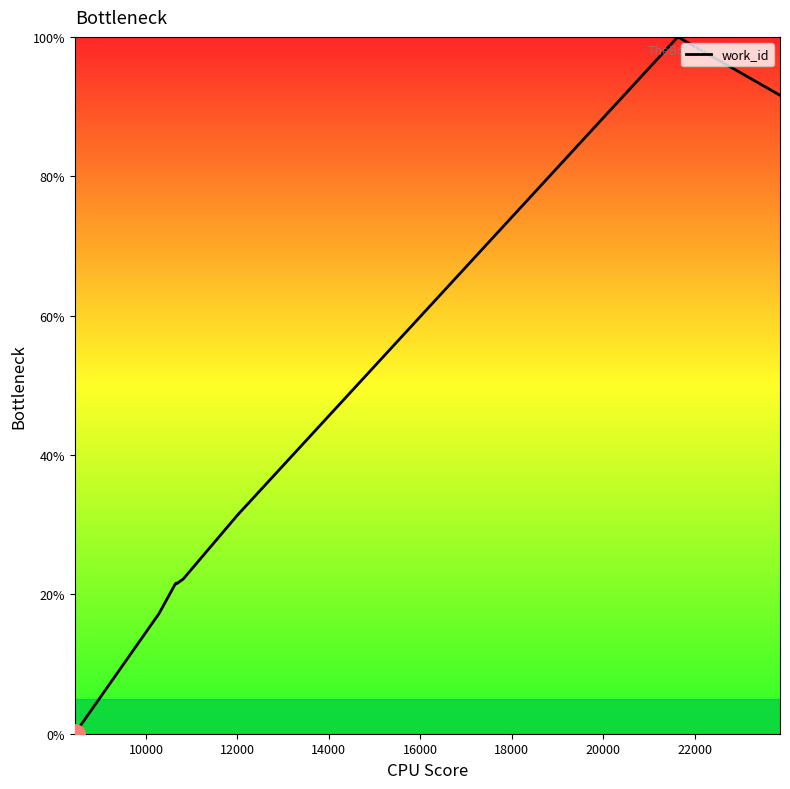

What is the maximum value shown in the chart?

100.0